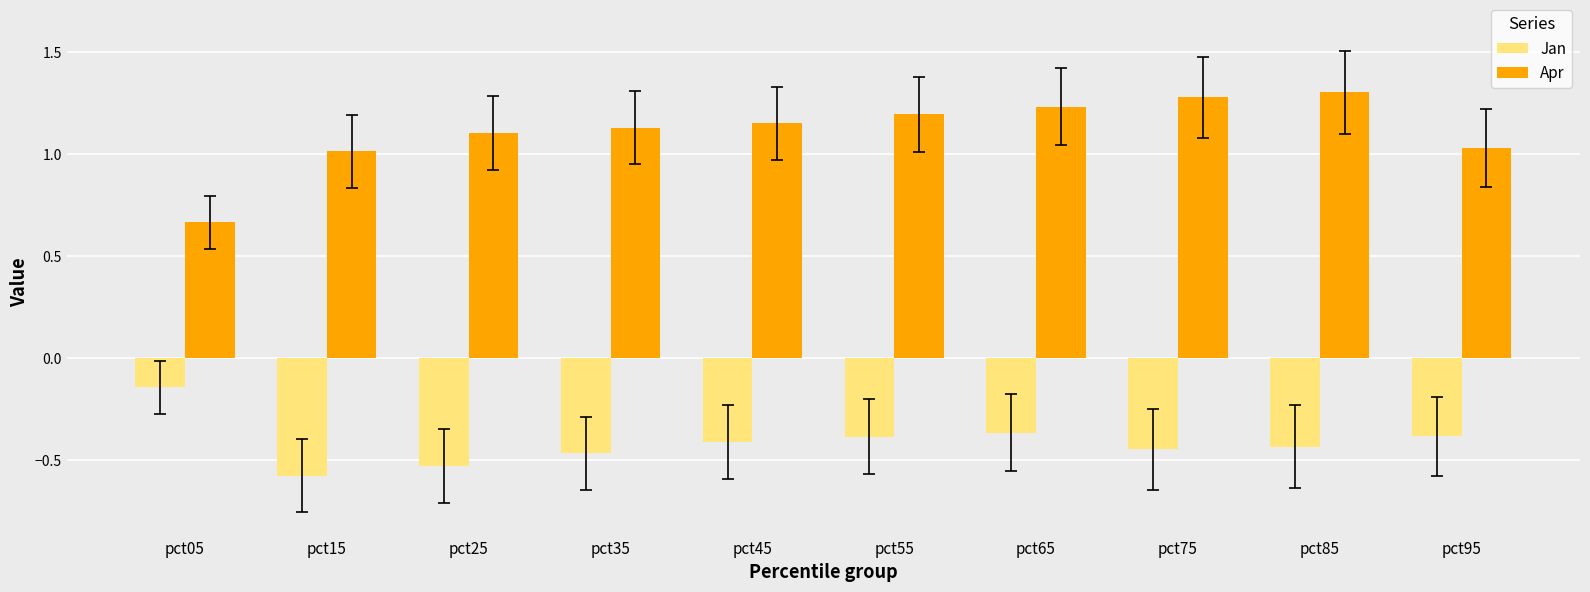

Where is Apr nearest to the value 0?

pct05